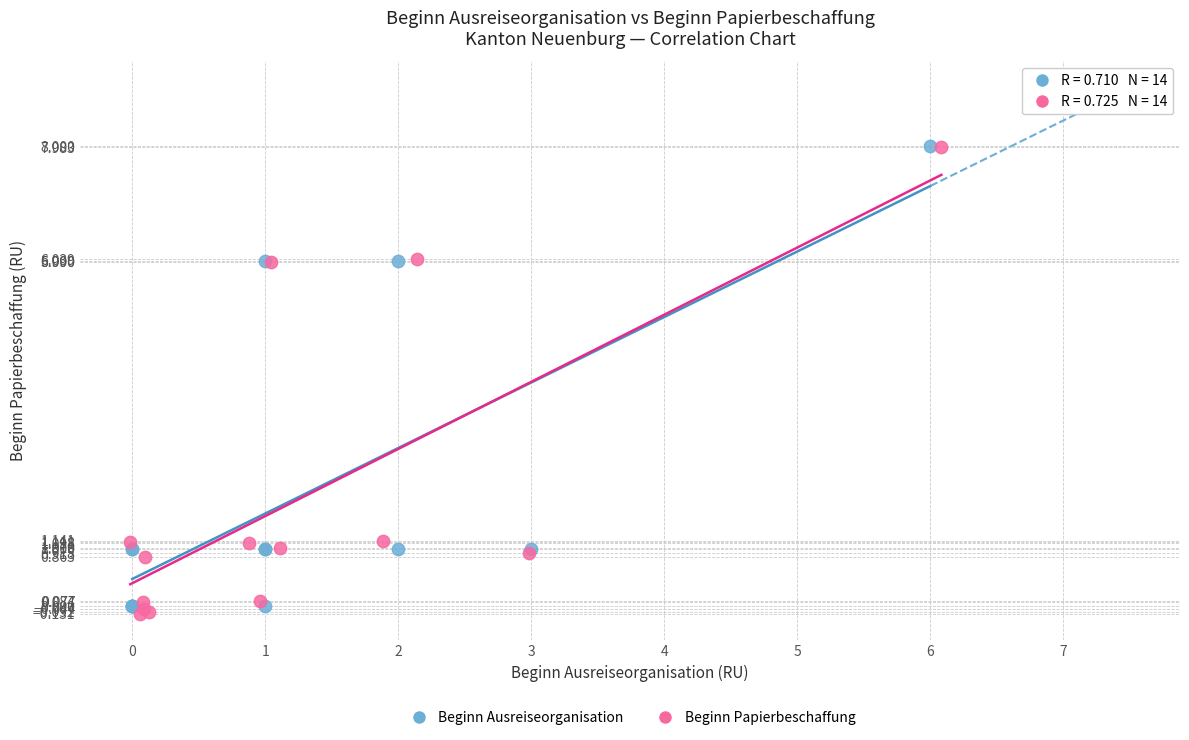

Which series reaches the minimum Y coordinate?

Beginn Papierbeschaffung